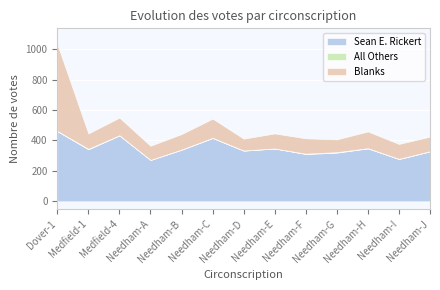

What is the sum of all All Others values?

16